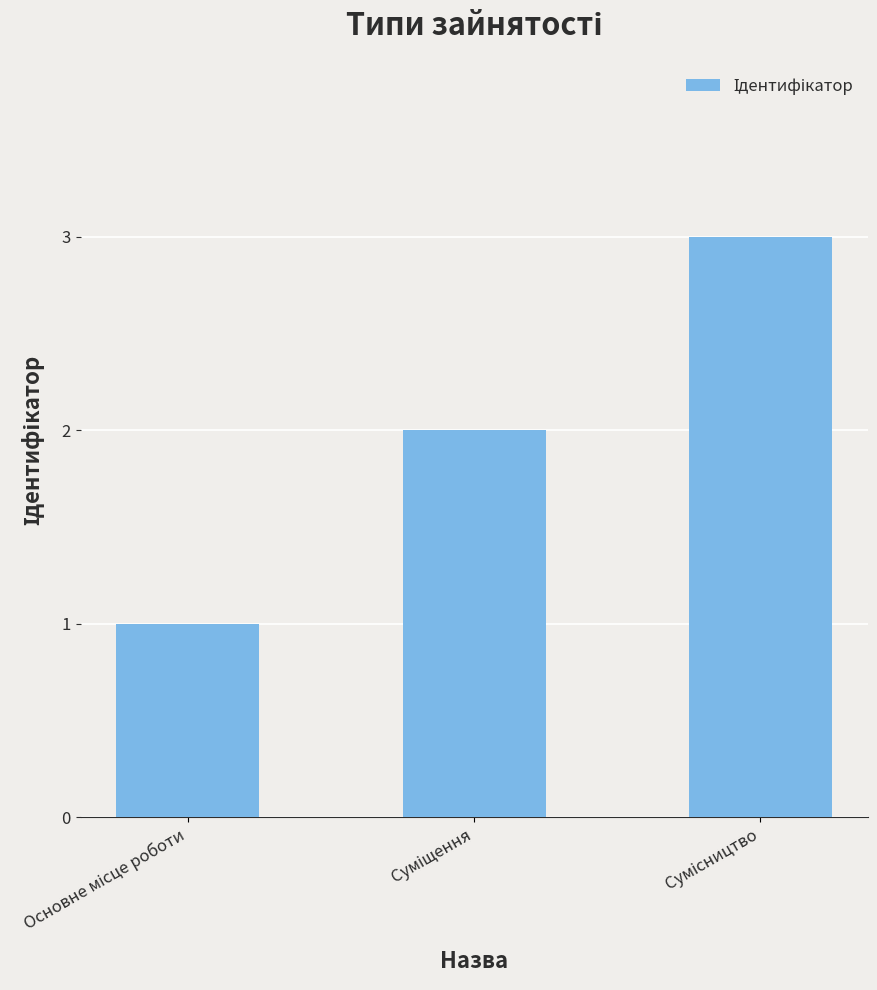

What is the maximum value shown in the chart?

3